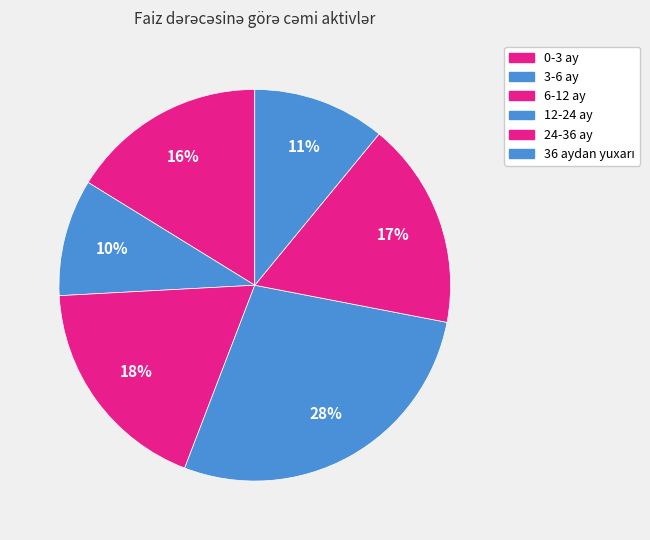

How many slices are in this pie chart?

6